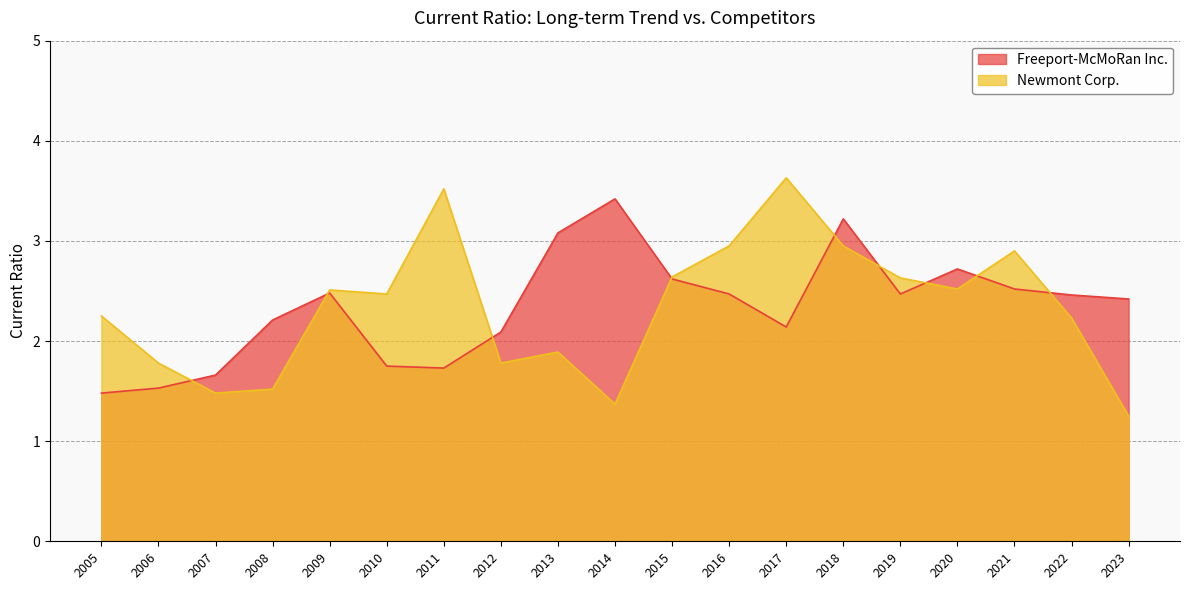

What is the difference between the highest and lowest values at 2014?

2.0